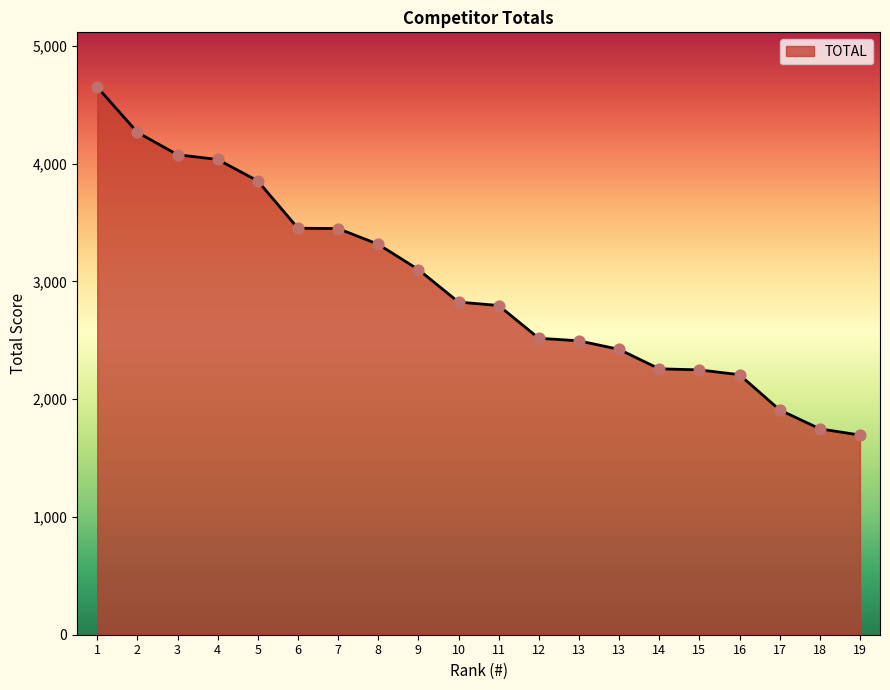

Between 19 and 15, which is larger?

15